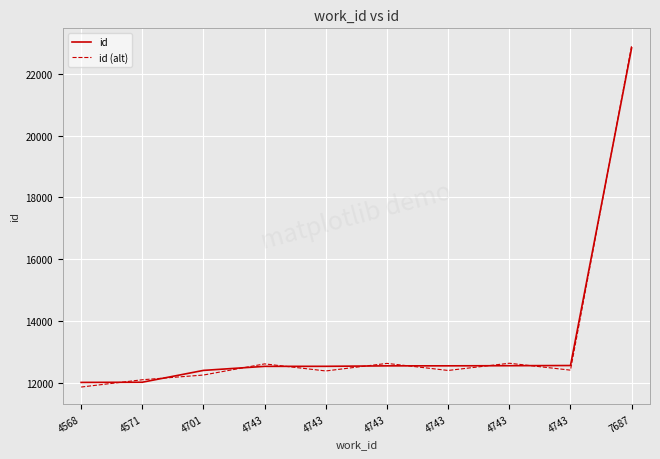

The value of id at 4743 is 12546. True or false?

True